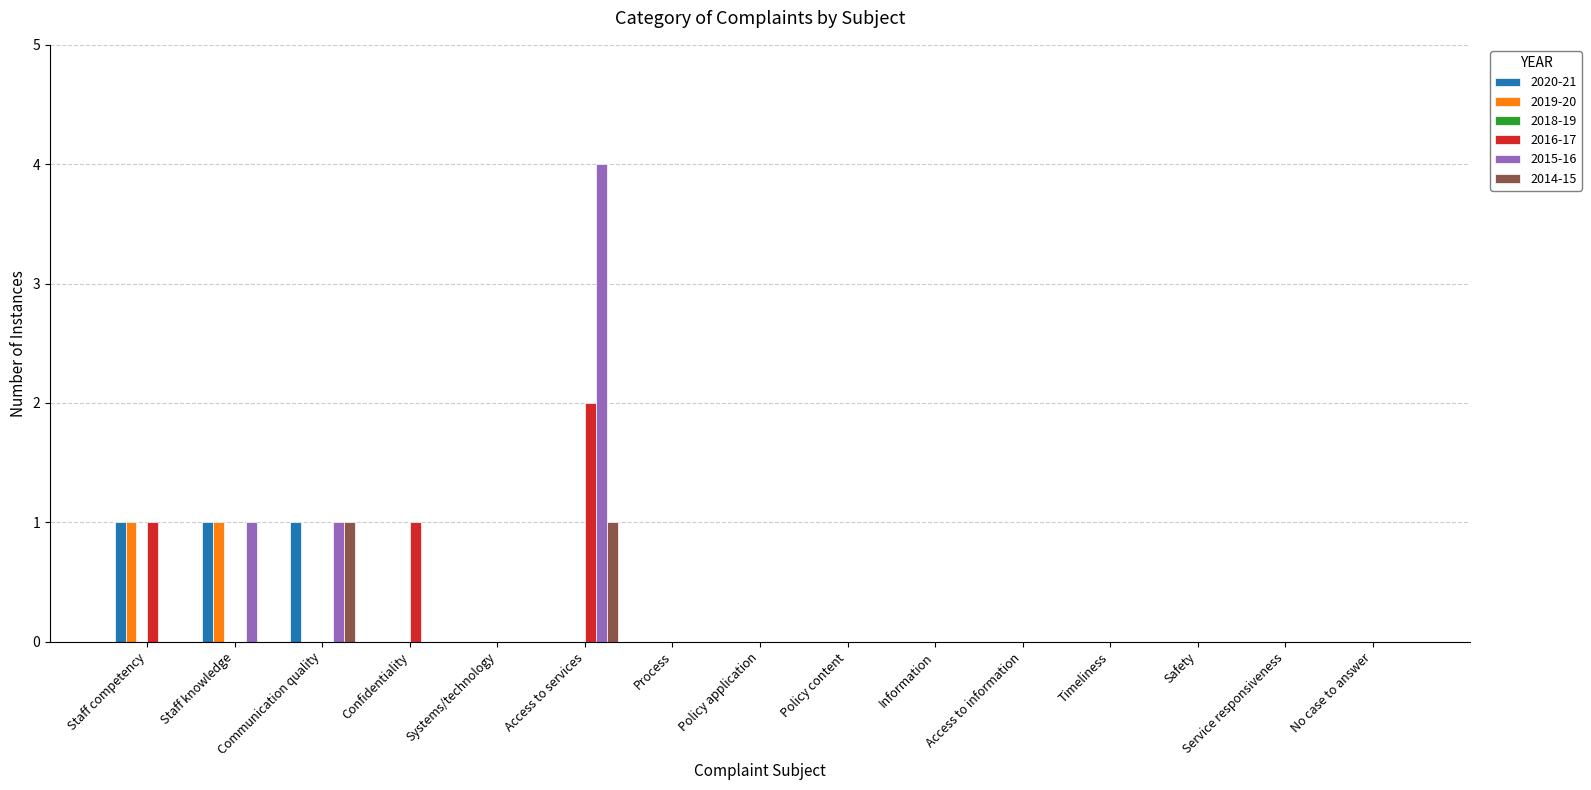

Reading right to left, extract all data points from this chart.

2020-21: No case to answer=0	Service responsiveness=0	Safety=0	Timeliness=0	Access to information=0	Information=0	Policy content=0	Policy application=0	Process=0	Access to services=0	Systems/technology=0	Confidentiality=0	Communication quality=1	Staff knowledge=1	Staff competency=1
2019-20: No case to answer=0	Service responsiveness=0	Safety=0	Timeliness=0	Access to information=0	Information=0	Policy content=0	Policy application=0	Process=0	Access to services=0	Systems/technology=0	Confidentiality=0	Communication quality=0	Staff knowledge=1	Staff competency=1
2016-17: No case to answer=0	Service responsiveness=0	Safety=0	Timeliness=0	Access to information=0	Information=0	Policy content=0	Policy application=0	Process=0	Access to services=2	Systems/technology=0	Confidentiality=1	Communication quality=0	Staff knowledge=0	Staff competency=1
2015-16: No case to answer=0	Service responsiveness=0	Safety=0	Timeliness=0	Access to information=0	Information=0	Policy content=0	Policy application=0	Process=0	Access to services=4	Systems/technology=0	Confidentiality=0	Communication quality=1	Staff knowledge=1	Staff competency=0
2014-15: No case to answer=0	Service responsiveness=0	Safety=0	Timeliness=0	Access to information=0	Information=0	Policy content=0	Policy application=0	Process=0	Access to services=1	Systems/technology=0	Confidentiality=0	Communication quality=1	Staff knowledge=0	Staff competency=0